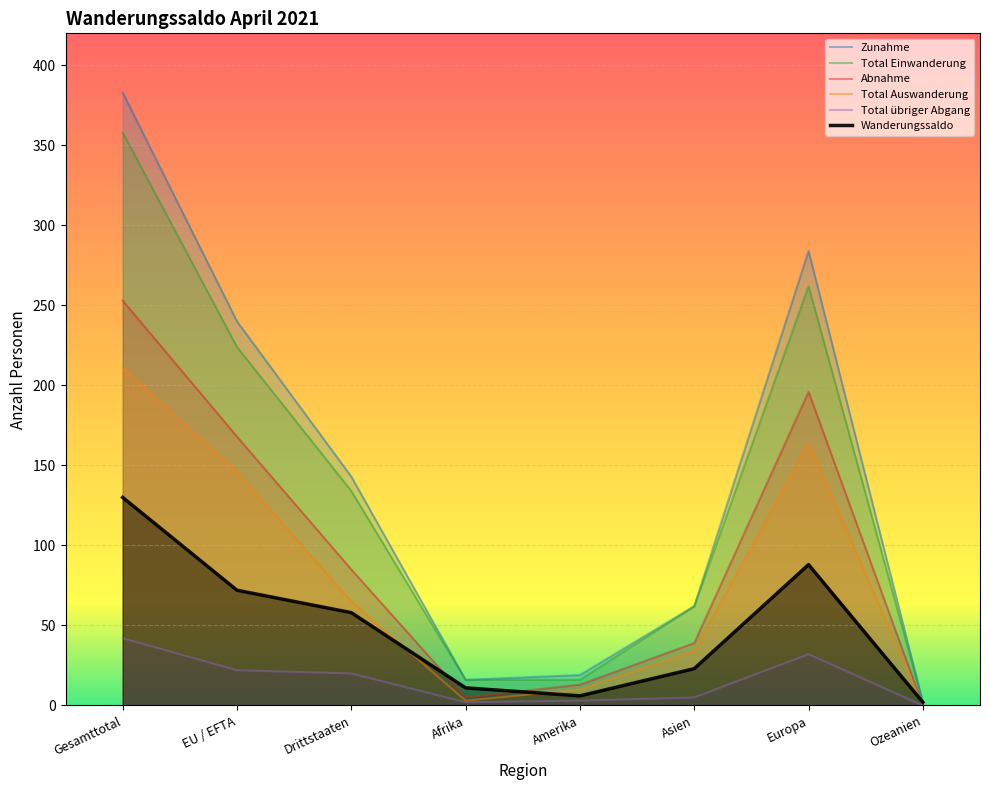

How many lines are shown in the chart?

6